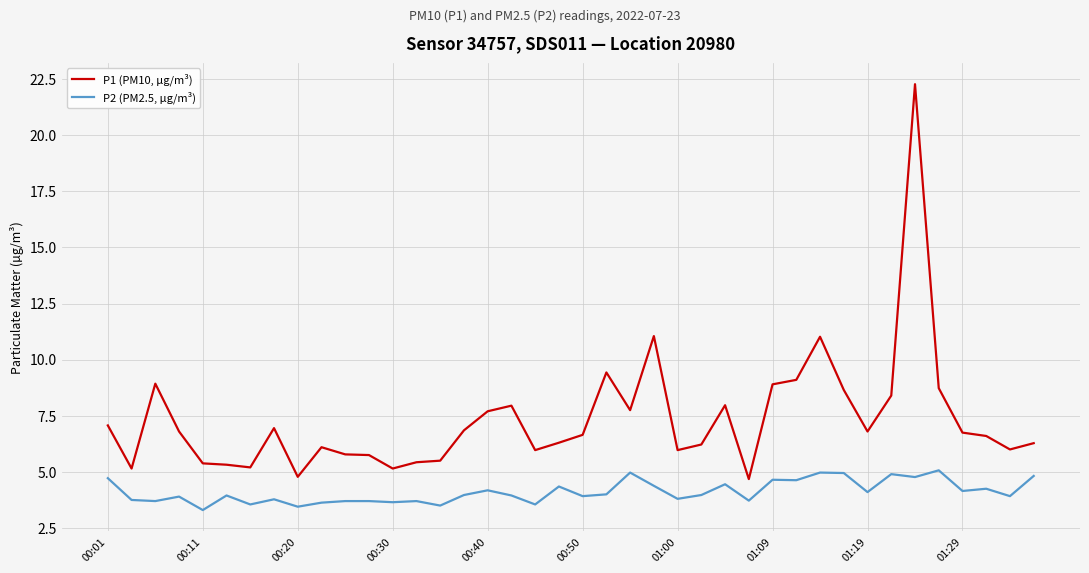

Which series has the largest total across all categories?

P1 (PM10, µg/m³)